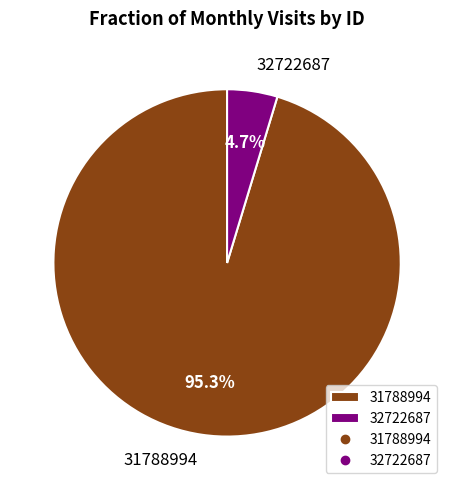

Which category has the biggest portion of the pie?

31788994